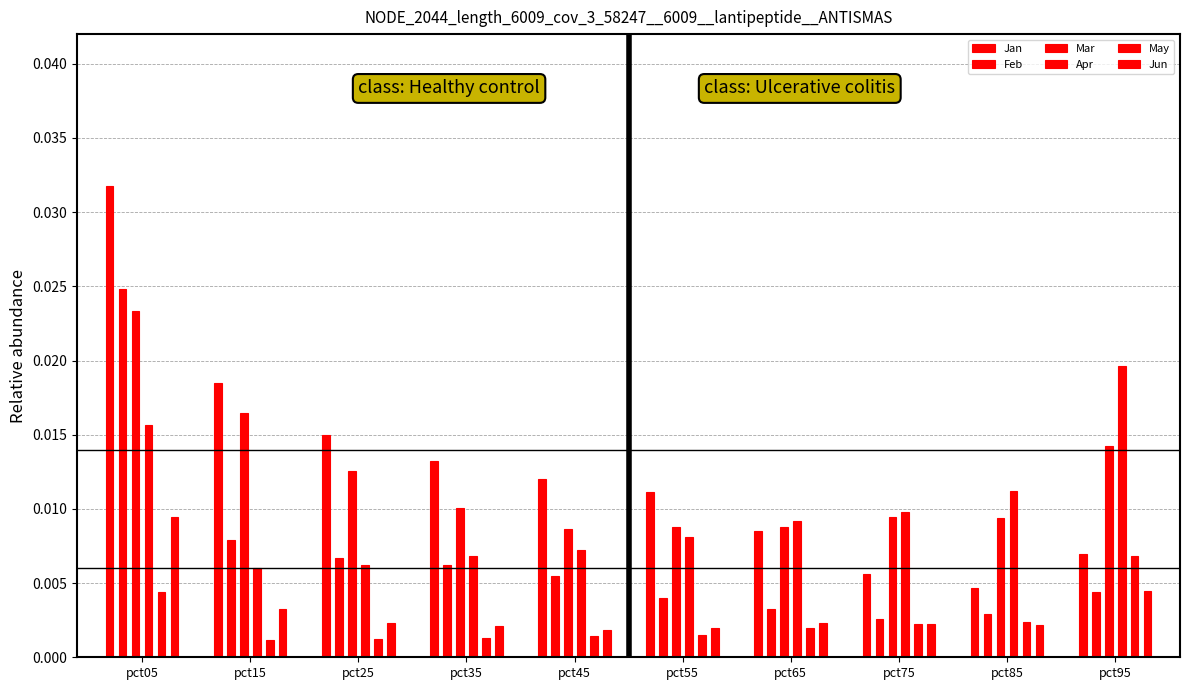

Between pct15 and pct65, which is larger?

pct15